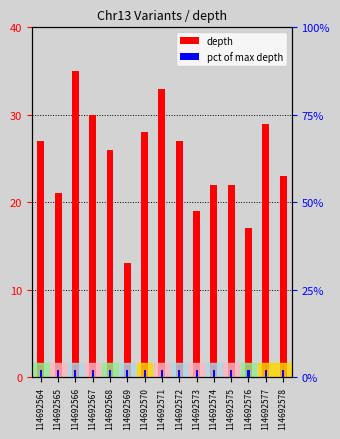

Which category has the lowest value in the pct of max depth series?

114692564